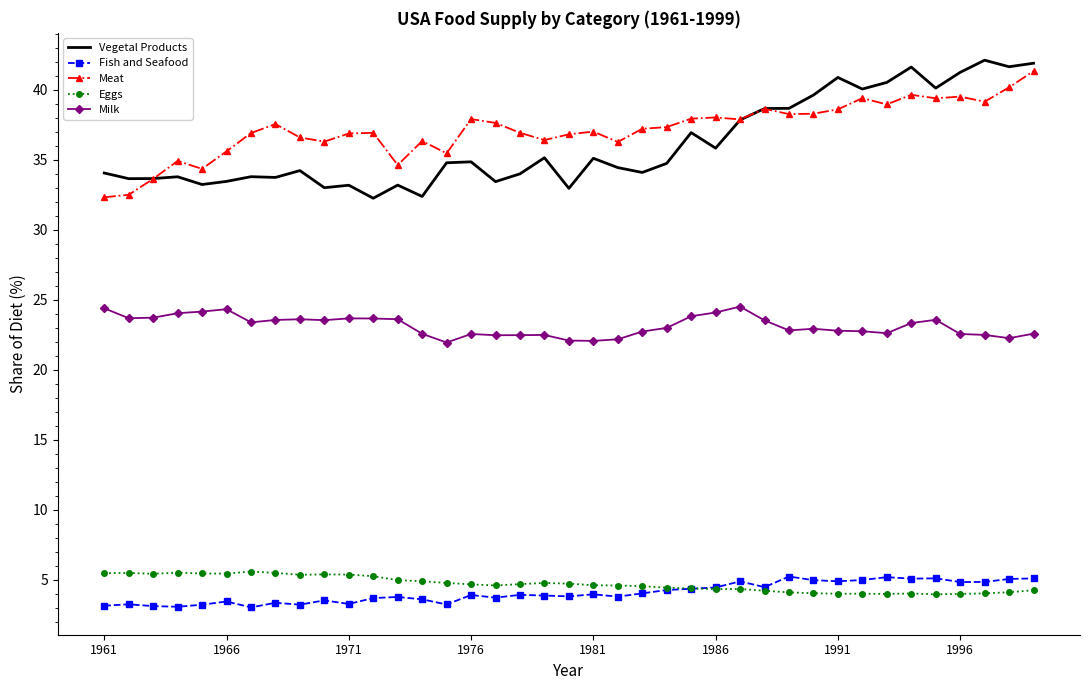

What is the greatest value displayed?

42.1